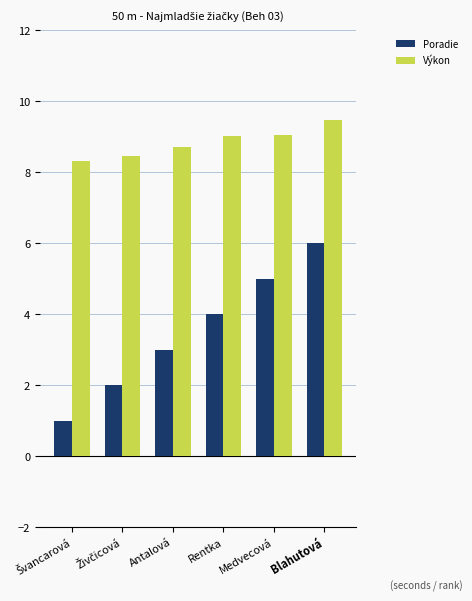

How many distinct data groups are displayed?

2